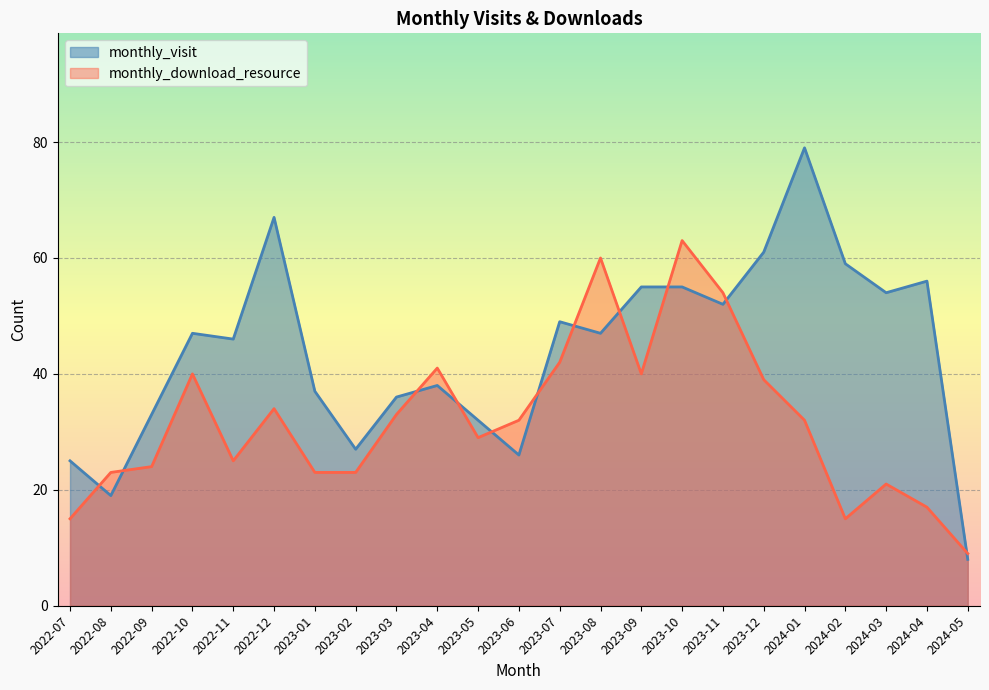

What is the minimum value for monthly_download_resource?

9